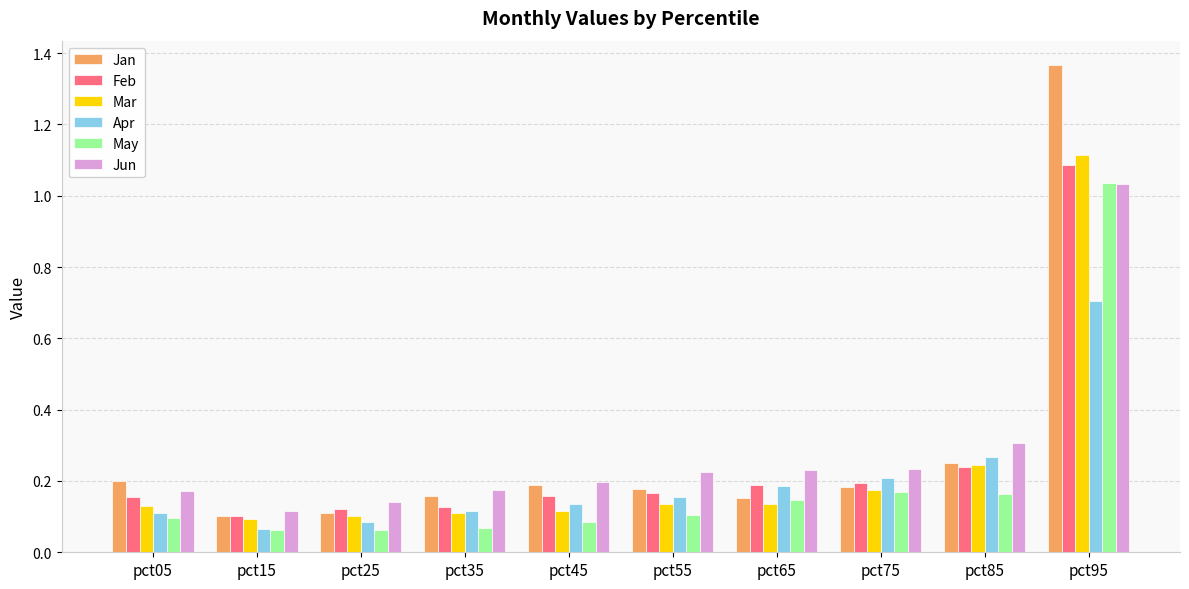

What is the sum of all Jan values?

2.9